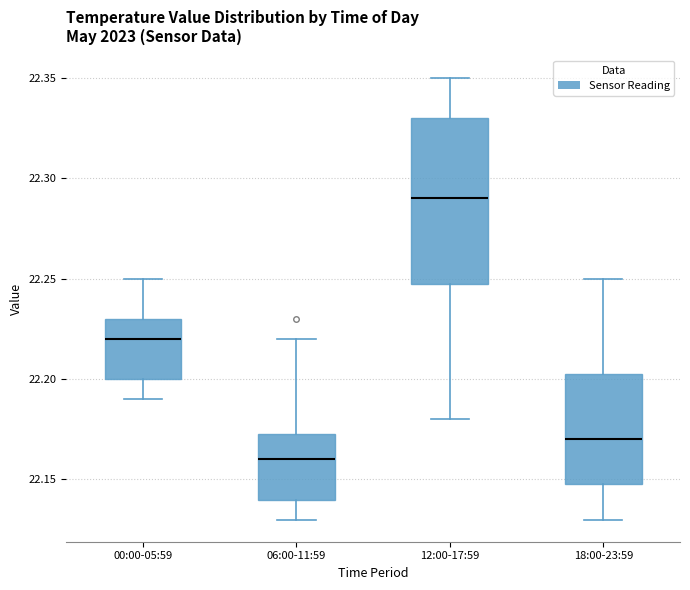

Which box has the highest median line?

12:00-17:59